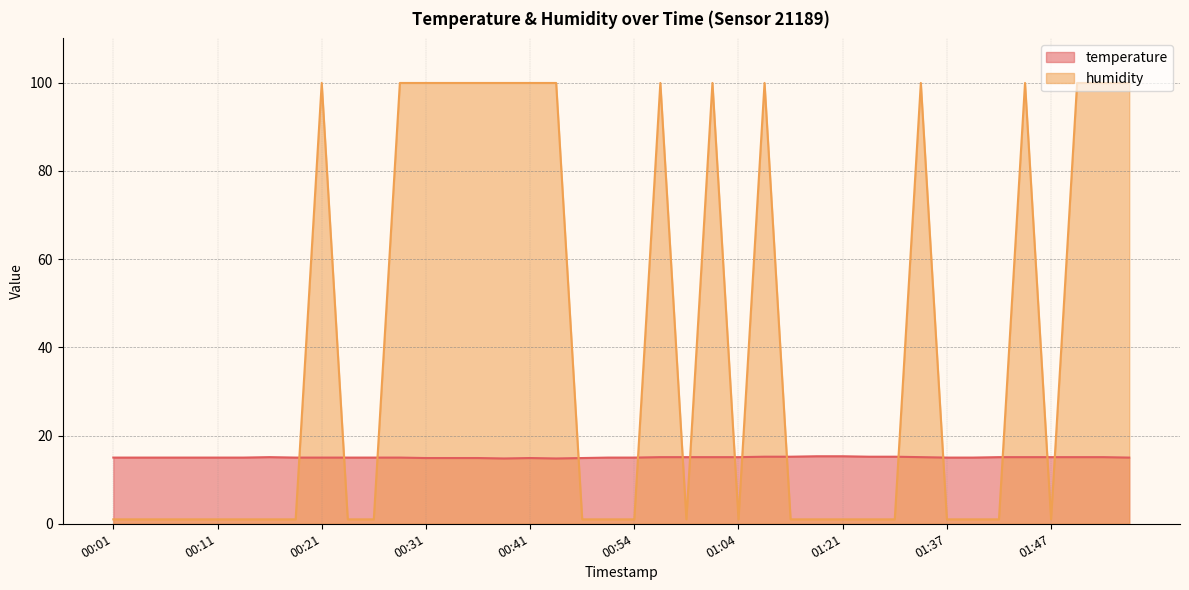

Between 00:51 and 01:37, which series saw the biggest shift?

temperature